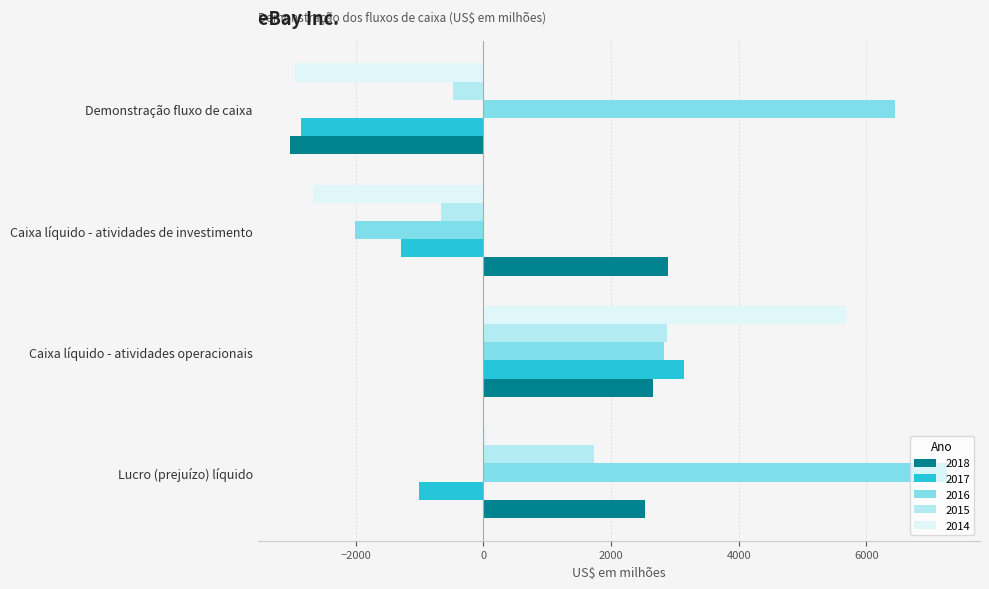

What is the difference between the highest and lowest values at Demonstração fluxo de caixa?

9472